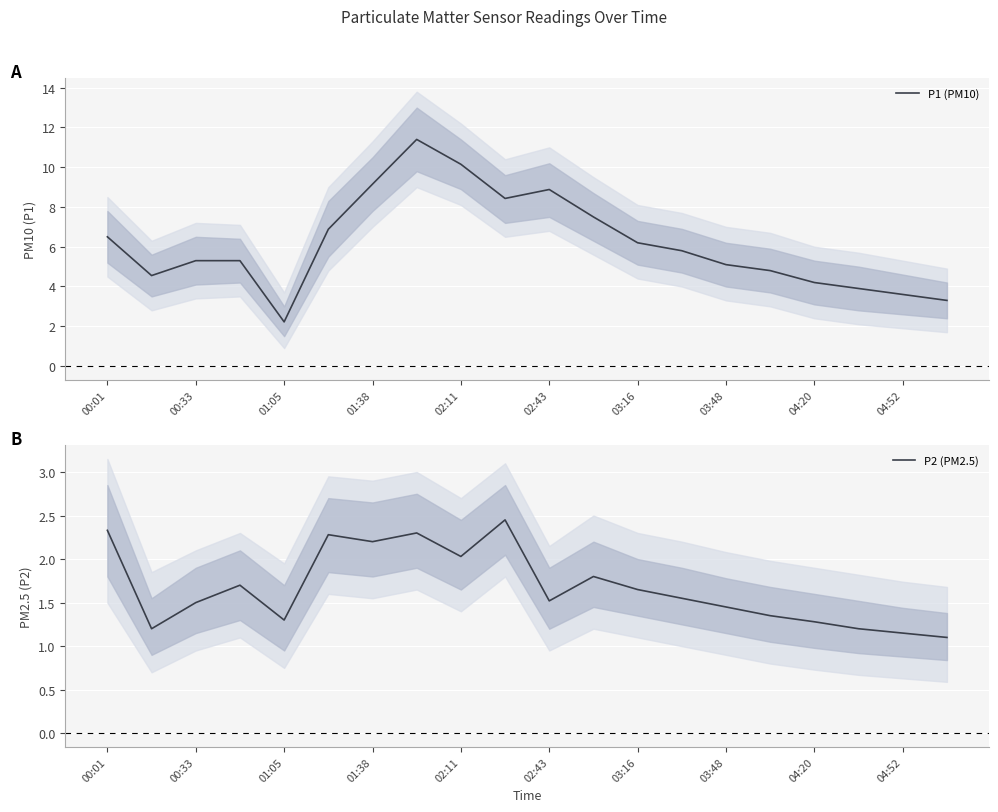

Which series has the widest spread of values?

P1 (PM10)